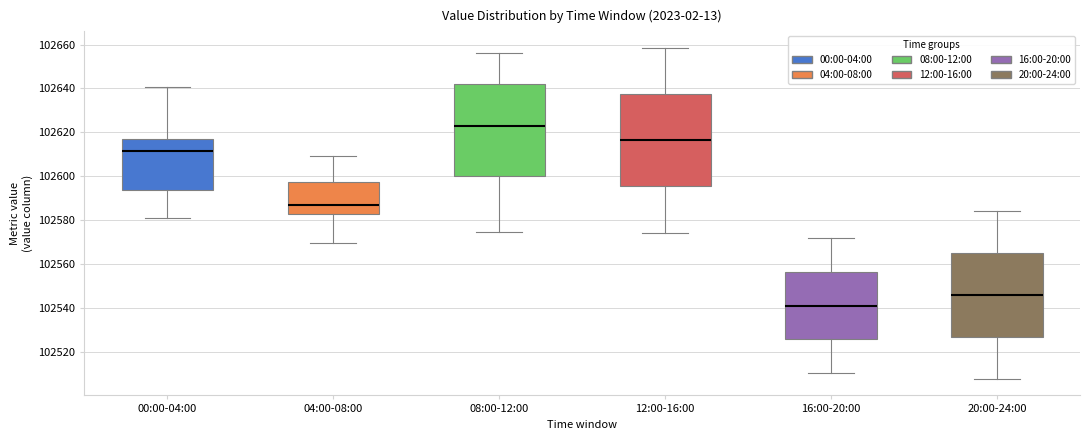

Reading left to right, read every box against the y-axis: the position of its median line, the range the box covers, and the ends of its whiskers. The values are not printed on the chart, so give them approximately, as read against the axis.

00:00-04:00: median 102612, box 102594 to 102618, whiskers 102580 to 102640
04:00-08:00: median 102588, box 102582 to 102598, whiskers 102570 to 102610
08:00-12:00: median 102622, box 102600 to 102642, whiskers 102574 to 102656
12:00-16:00: median 102616, box 102596 to 102638, whiskers 102574 to 102658
16:00-20:00: median 102540, box 102526 to 102556, whiskers 102510 to 102572
20:00-24:00: median 102546, box 102526 to 102566, whiskers 102508 to 102584